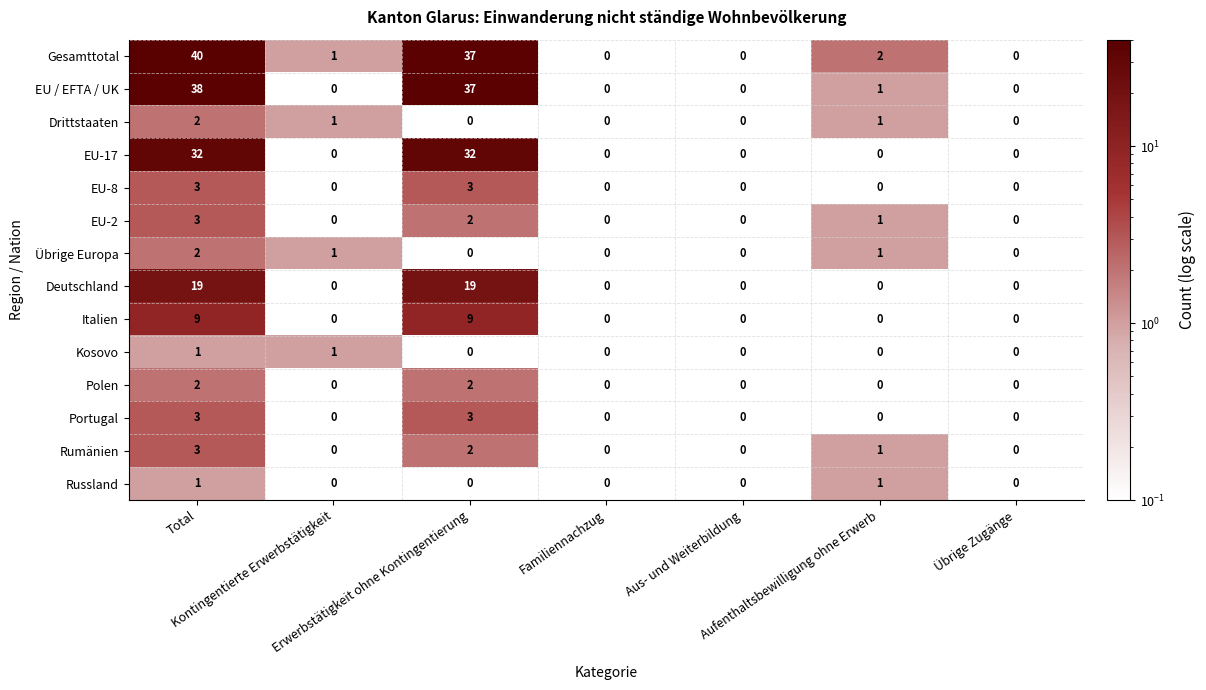

Which series has the largest total across all categories?

Gesamttotal